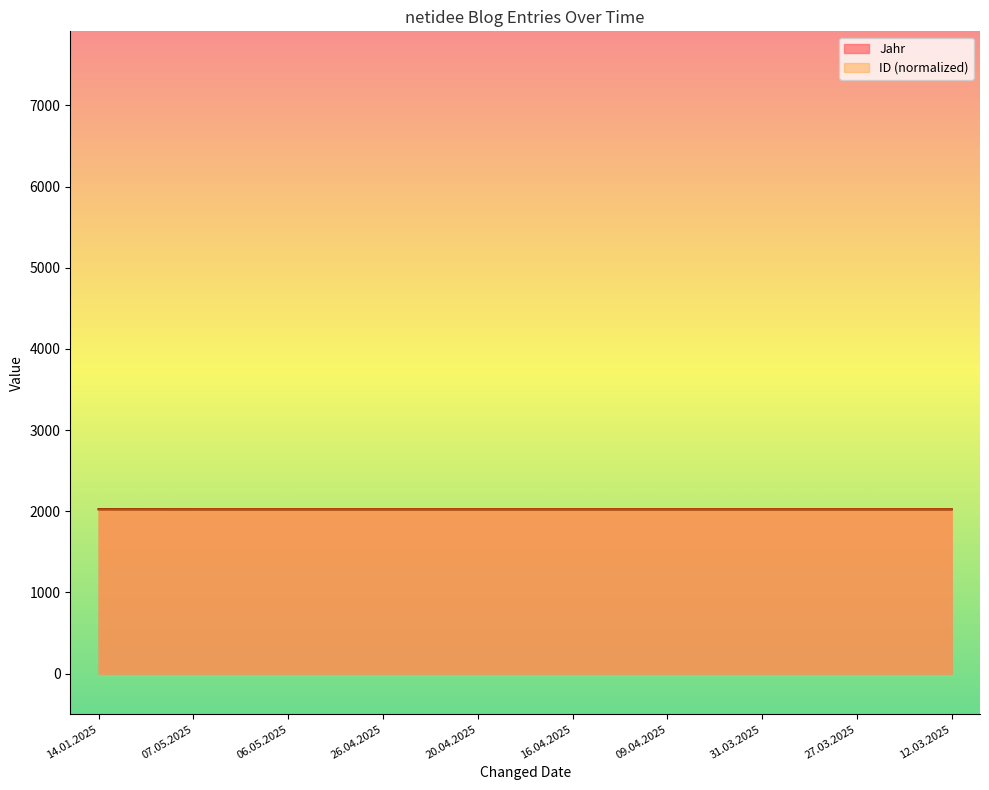

What are all the series names shown in the legend?

Jahr, ID (normalized)